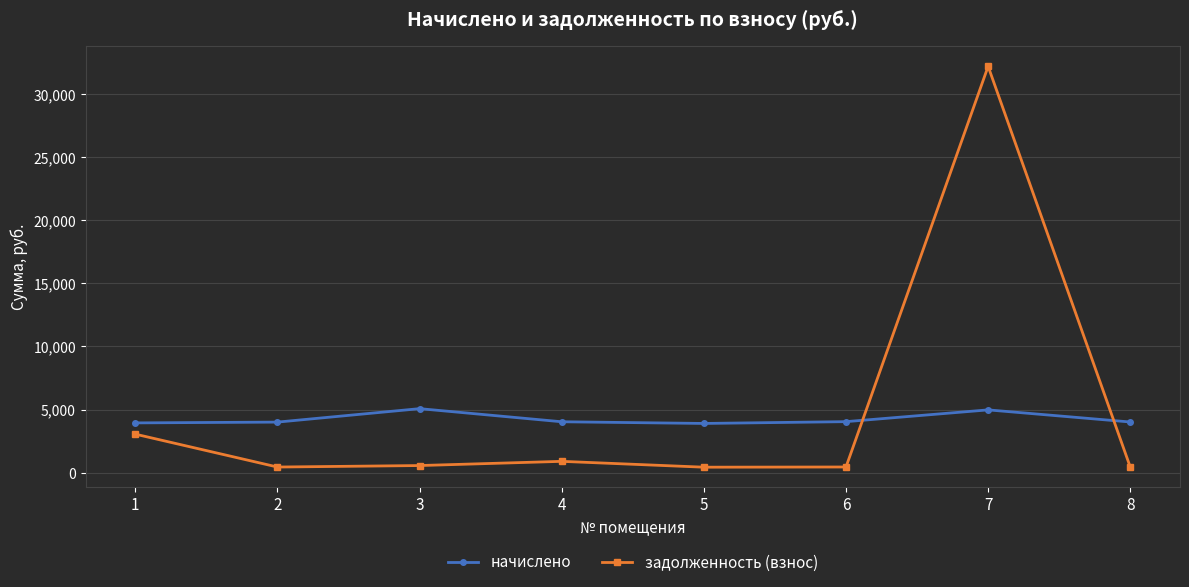

Which series has the largest total across all categories?

задолженность (взнос)